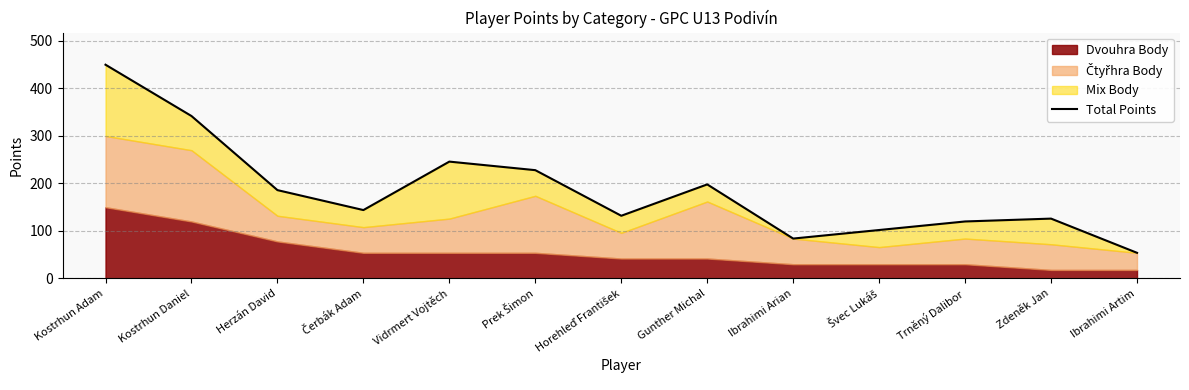

At which category does the chart reach its minimum across all series?

Ibrahimi Artim